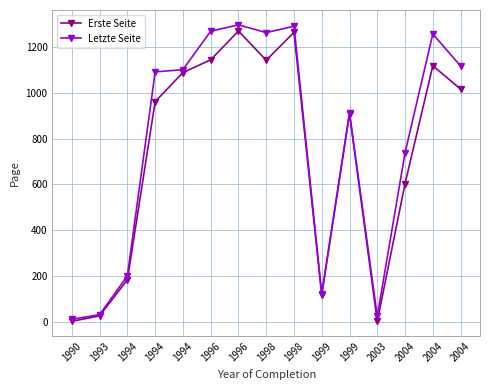

True or false: Erste Seite and Letzte Seite intersect in this chart.

False